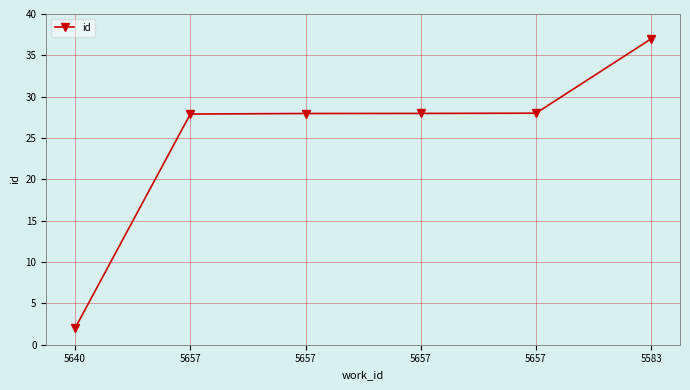

What is the change in value from 5640 to 5657?

+26.0